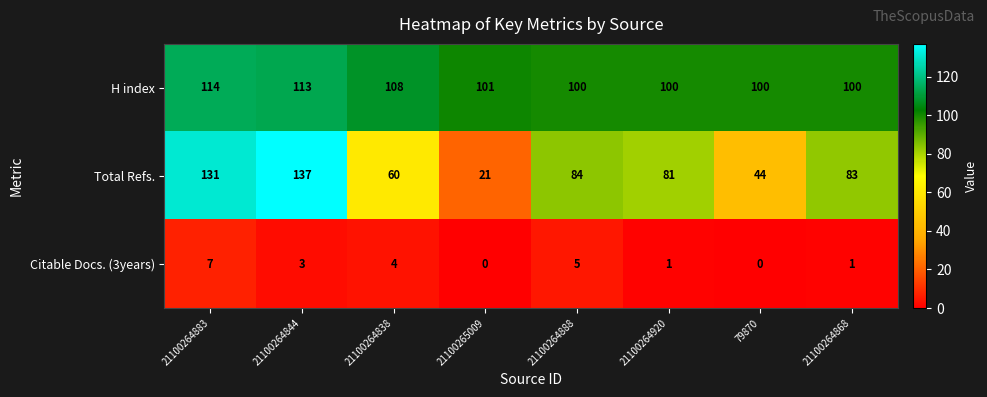

Count the number of data series in this chart.

3